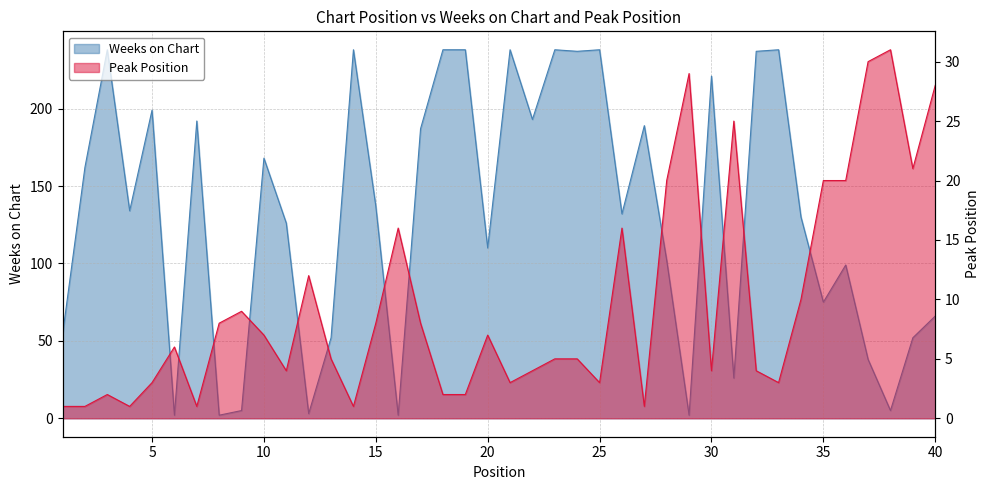

True or false: Weeks on Chart has a value of 37 at 31.

False